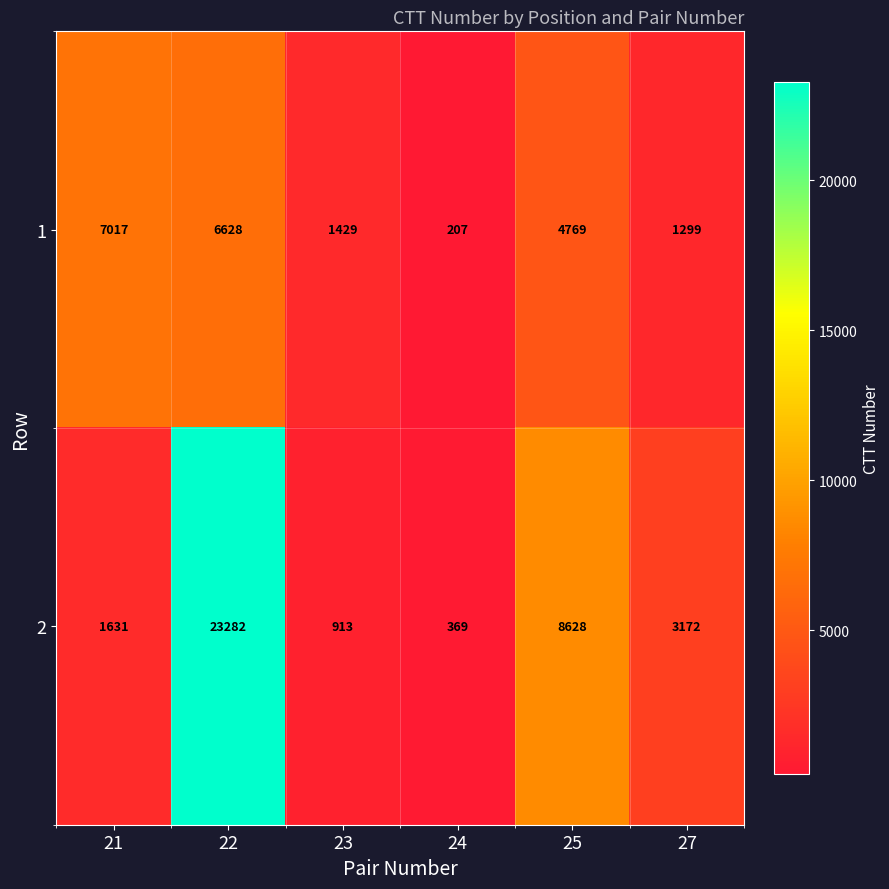

What is the maximum value for 1?

7017